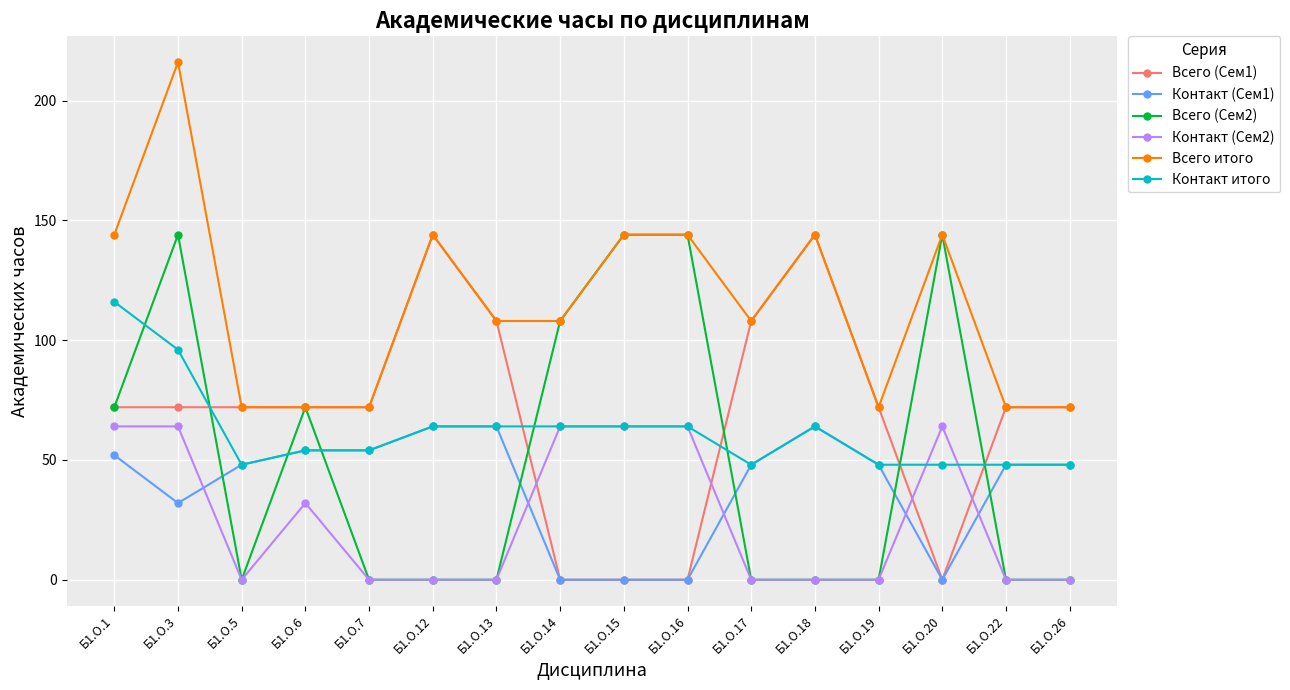

Which series has the largest total across all categories?

Всего итого